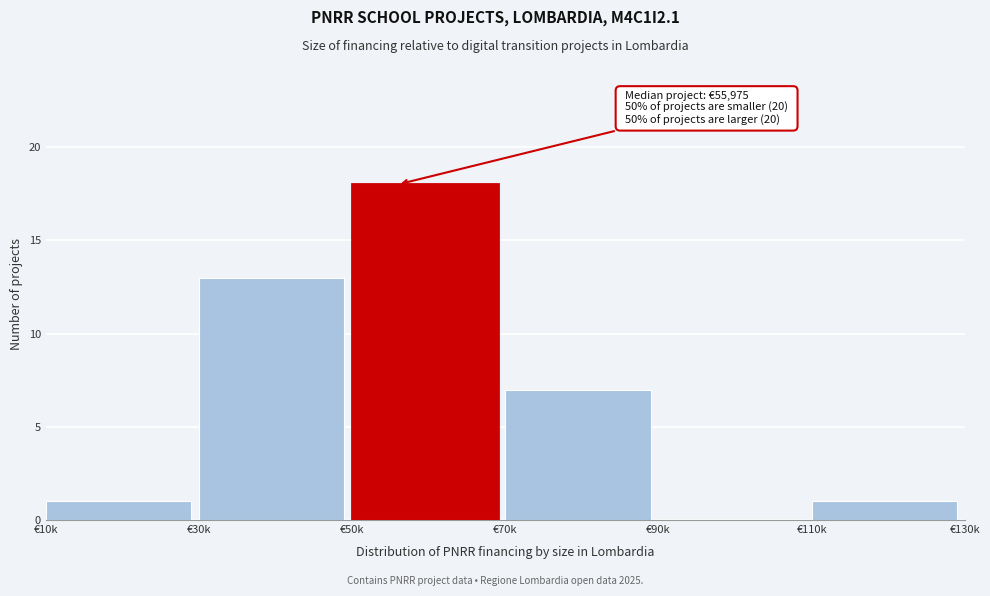

Reading left to right, list all the values displayed in this chart.

€10k=1	€30k=13	€50k=18	€70k=7	€90k=0	€110k=1